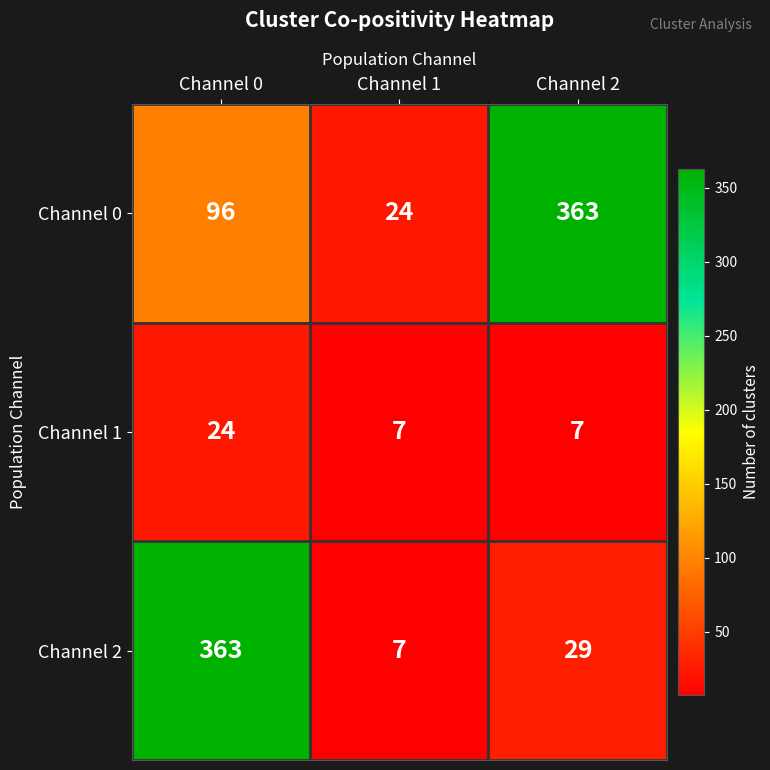

What is the spread (max minus min) of values at Channel 1?

17